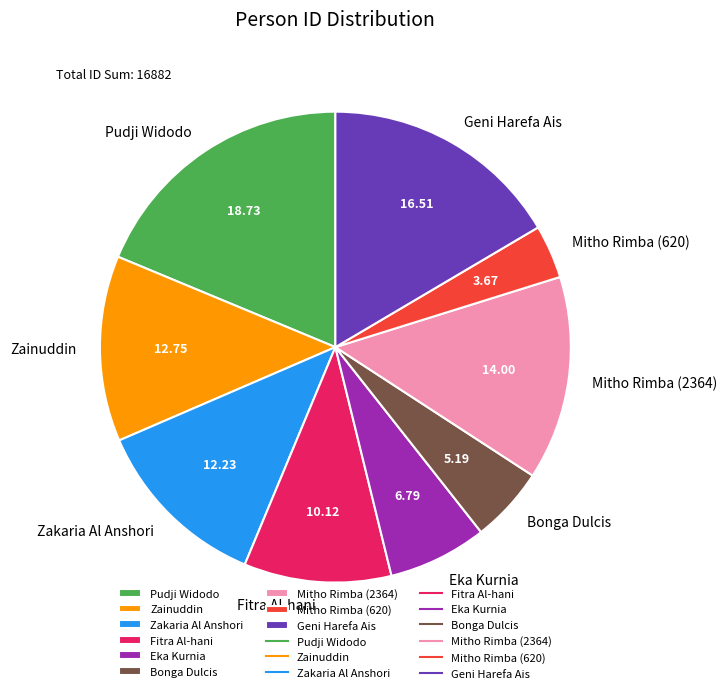

Is there any slice that represents more than half of the pie?

No